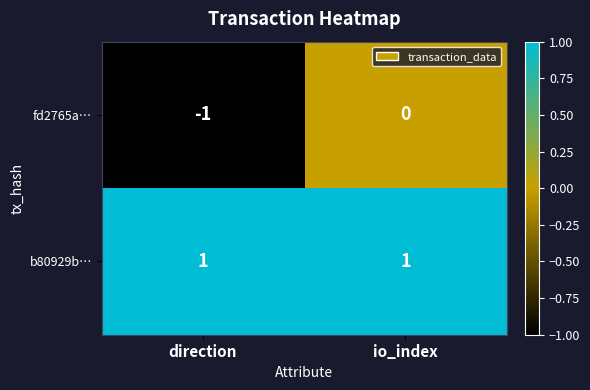

Which series has the largest total across all categories?

b80929b…